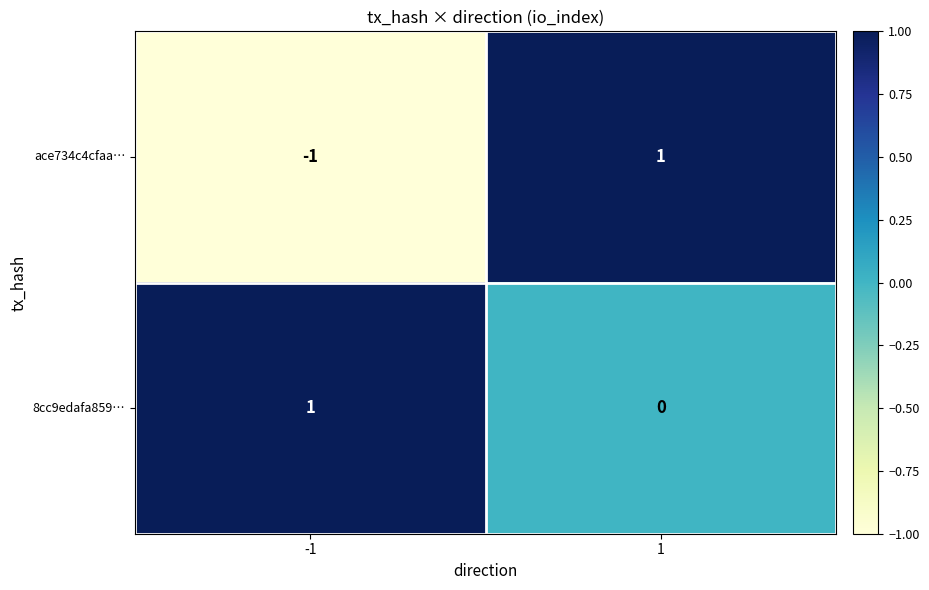

How many data points in 8cc9edafa859… are less than 1?

1